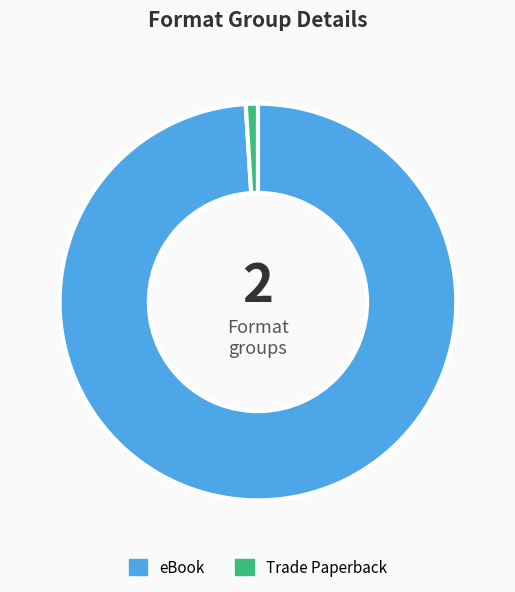

Is it true that Trade Paperback is 11% of the pie?

False